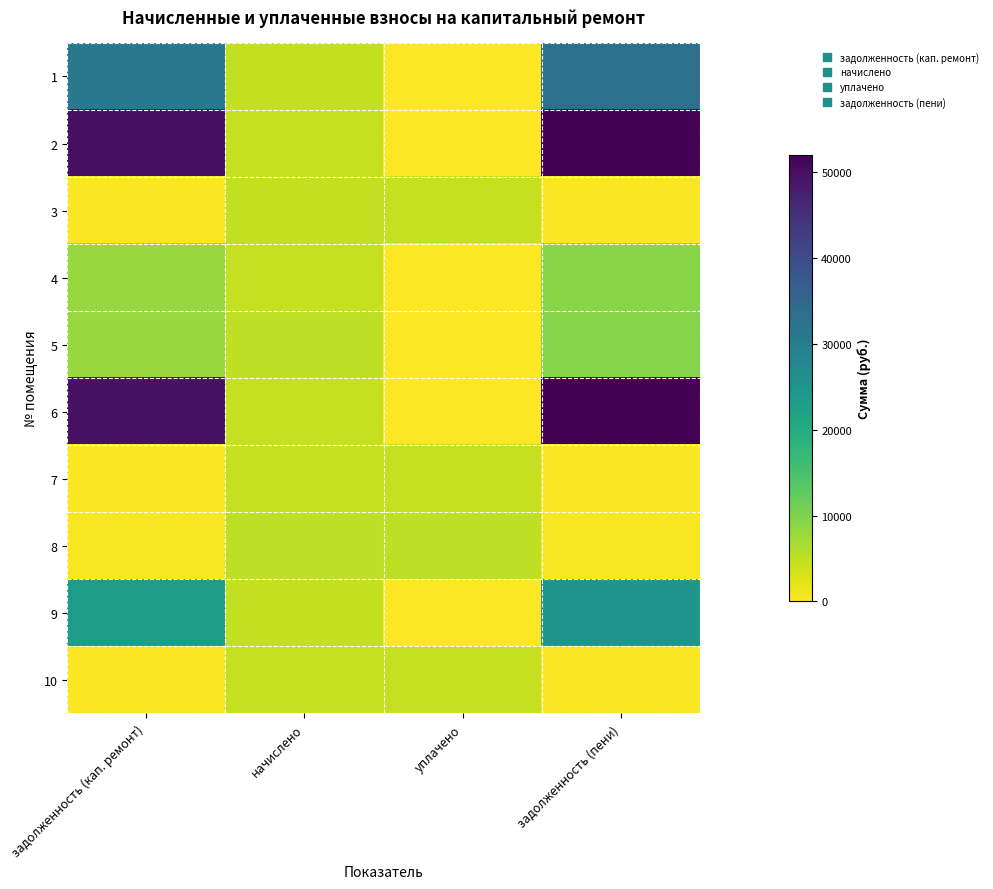

Between начислено and уплачено, which is larger?

начислено